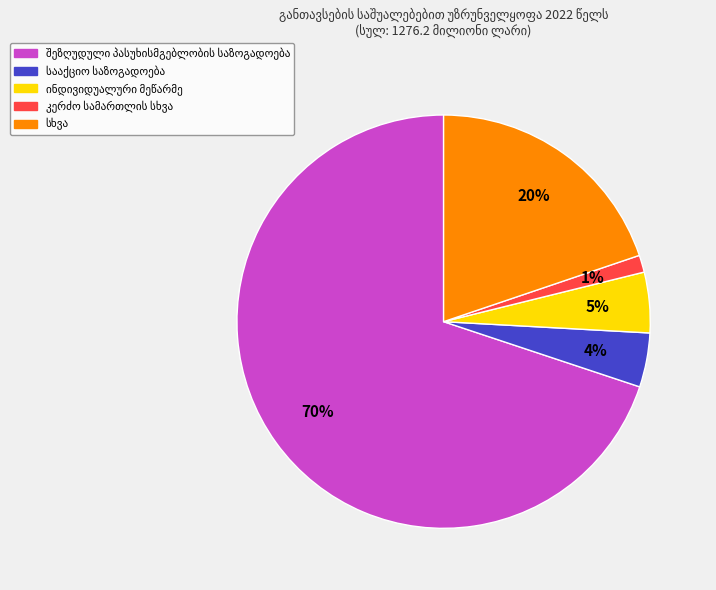

To the nearest percent, what is the average slice percentage?

20%